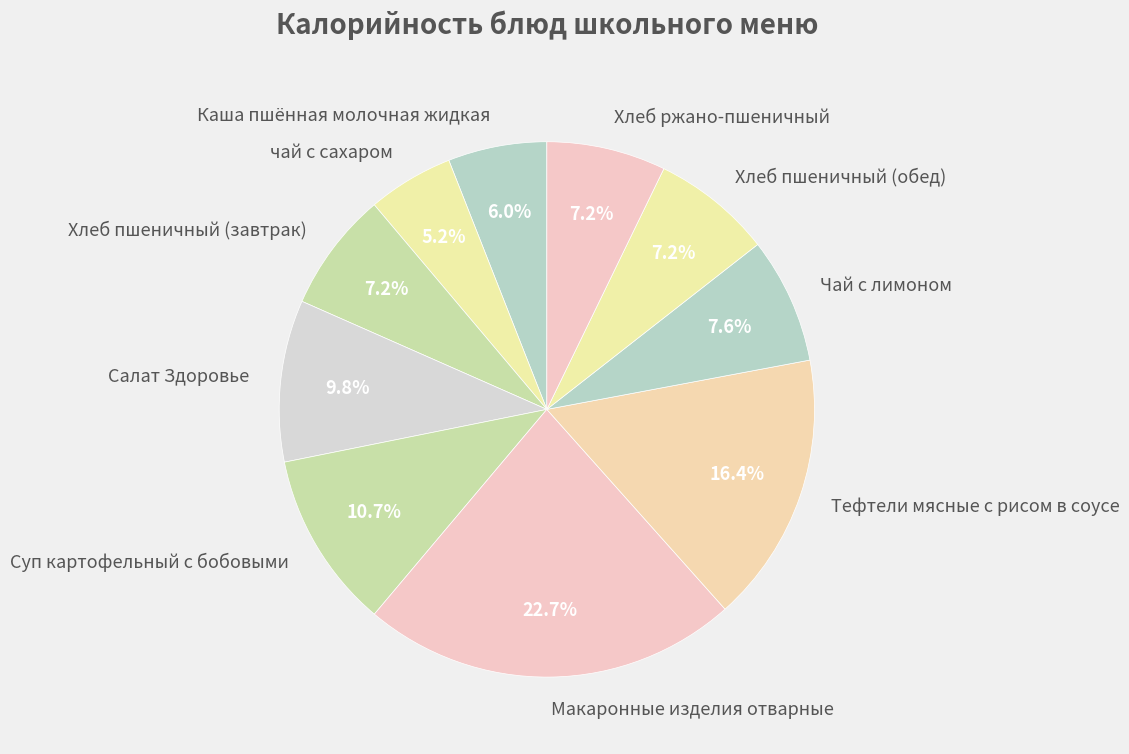

What percentage is NOT represented by Хлеб ржано-пшеничный?

92.8%